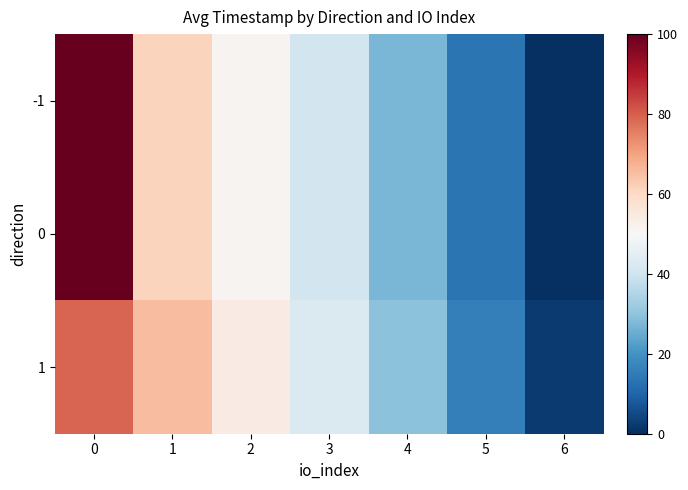

Rank the series by their maximum value, from lowest to highest.

1, -1, 0